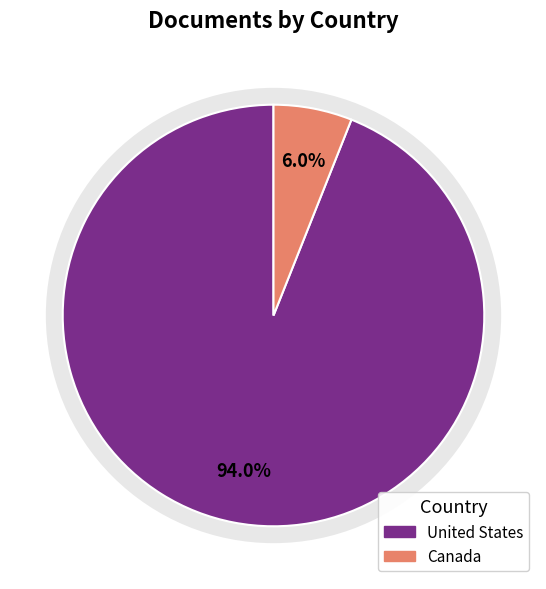

What percentage do United States and Canada together represent?

100.0%